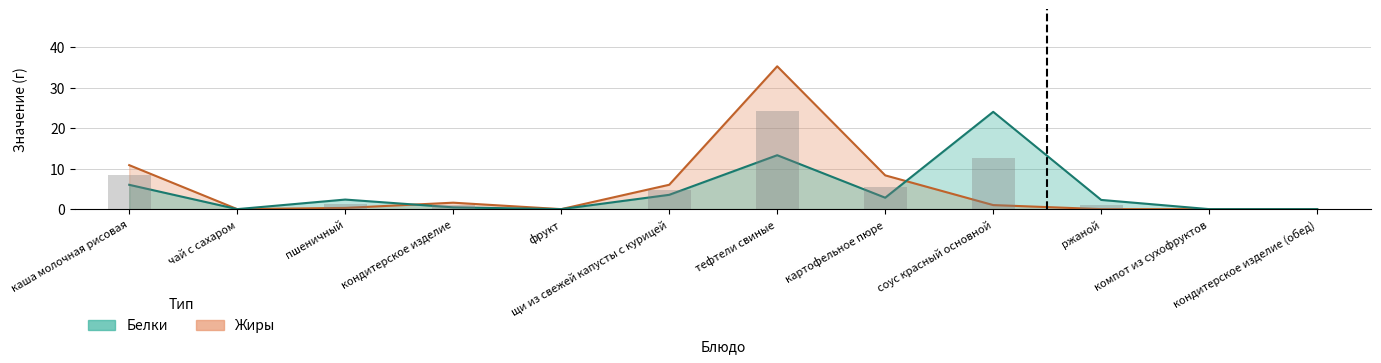

Reading right to left, transcribe all the data shown in this chart.

Жиры: кондитерское изделие (обед)=0.0	компот из сухофруктов=0.0	ржаной=0.0	соус красный основной=1.0	картофельное пюре=8.3	тефтели свиные=35.2	щи из свежей капусты с курицей=6.0	фрукт=0.0	кондитерское изделие=1.6	пшеничный=0.3	чай с сахаром=0.0	каша молочная рисовая=10.8
Белки: кондитерское изделие (обед)=0.0	компот из сухофруктов=0.0	ржаной=2.3	соус красный основной=24.0	картофельное пюре=2.8	тефтели свиные=13.3	щи из свежей капусты с курицей=3.5	фрукт=0.0	кондитерское изделие=0.4	пшеничный=2.4	чай с сахаром=0.0	каша молочная рисовая=6.0